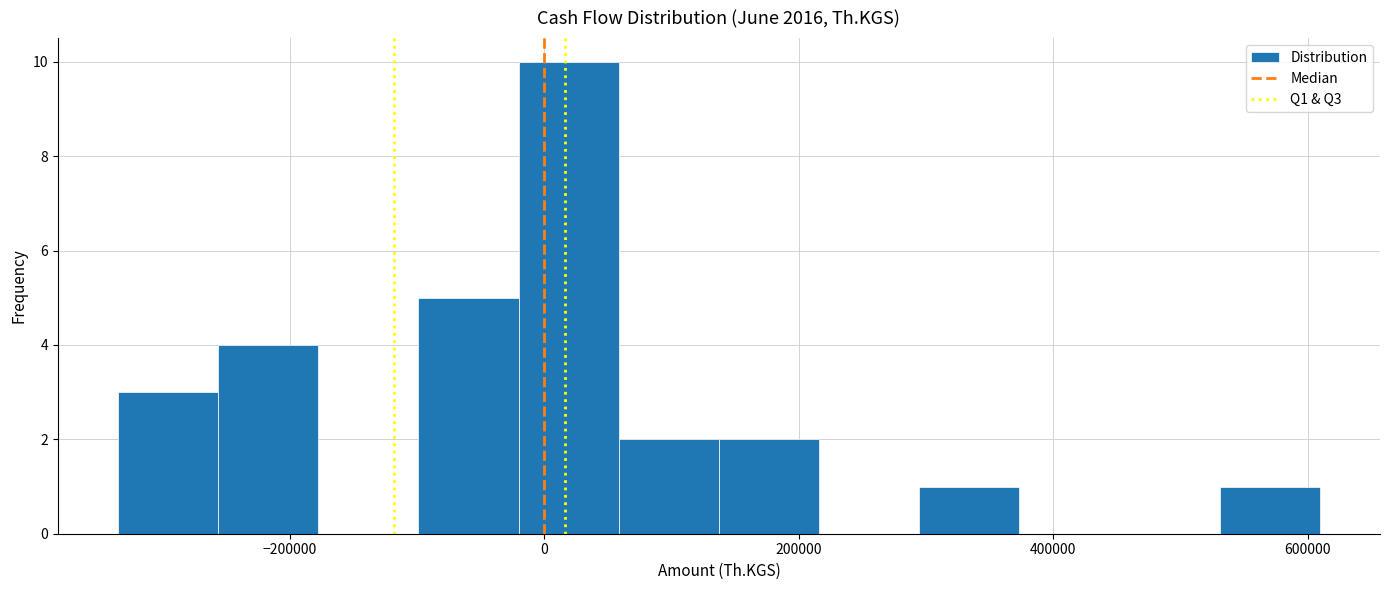

Around what value on the x-axis is the tallest bar? Give the approximate position of its centre, as read against the axis.

20000